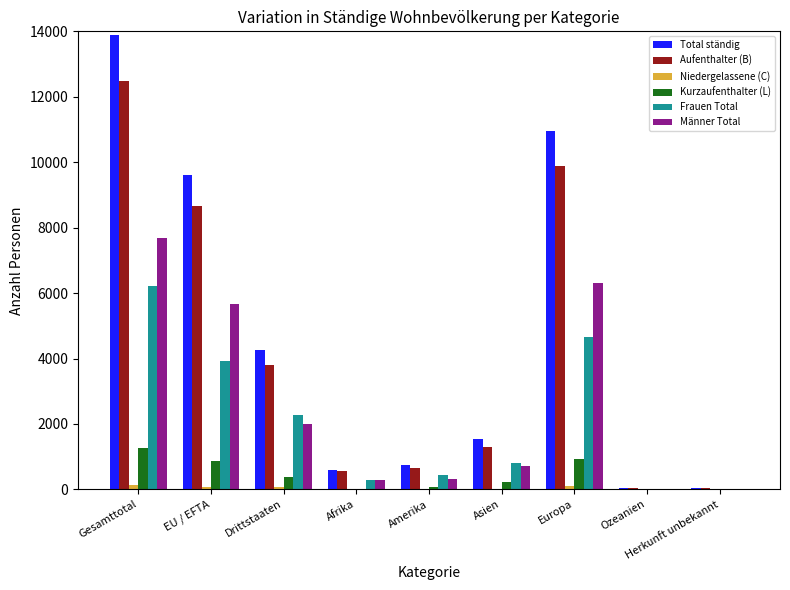

Which label corresponds to the largest value in the chart?

Gesamttotal